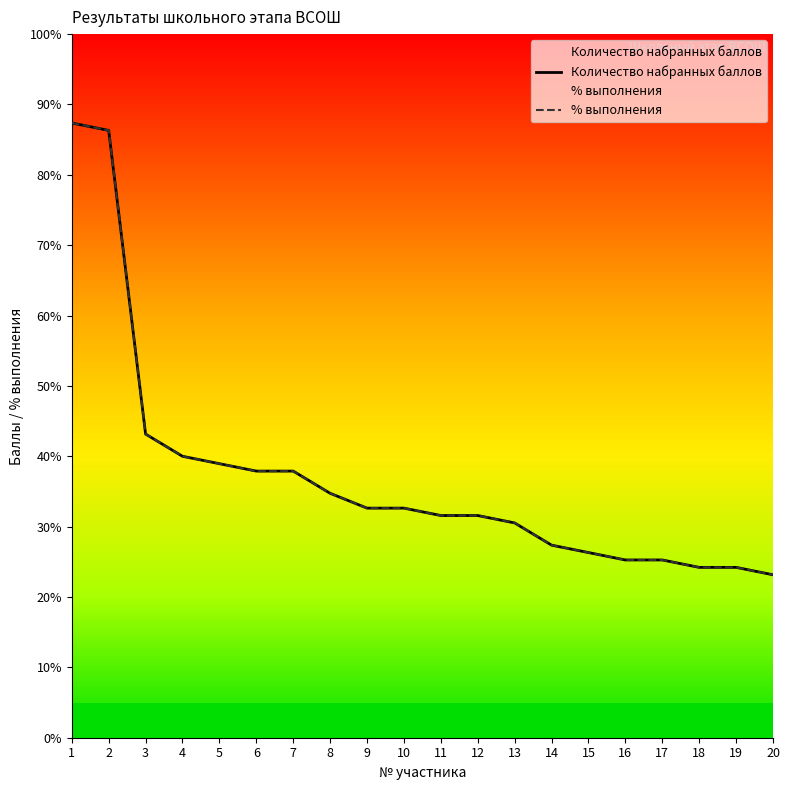

At which label does Количество набранных баллов reach its minimum?

20